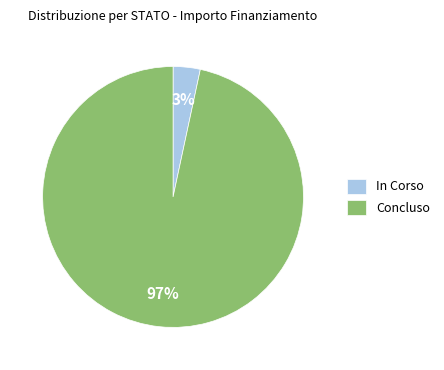

True or false: Concluso accounts for 90% of the total.

False